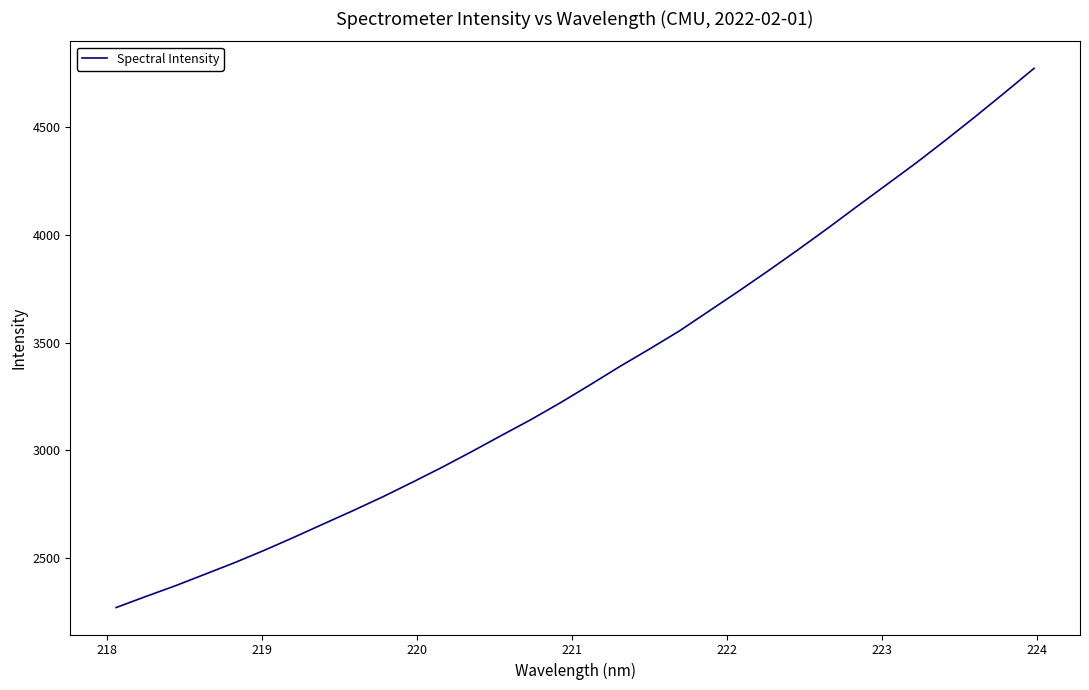

What is the minimum value shown in the chart?

2270.6